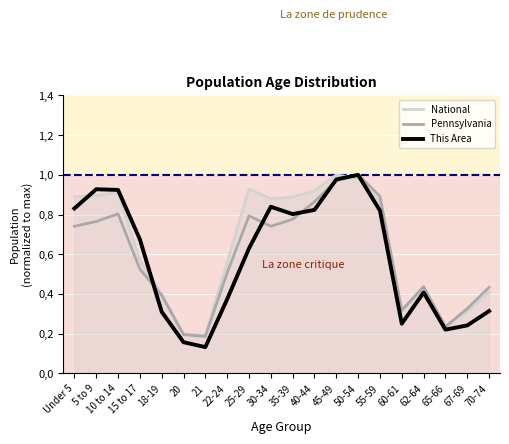

Where is the first local maximum for National?

10 to 14